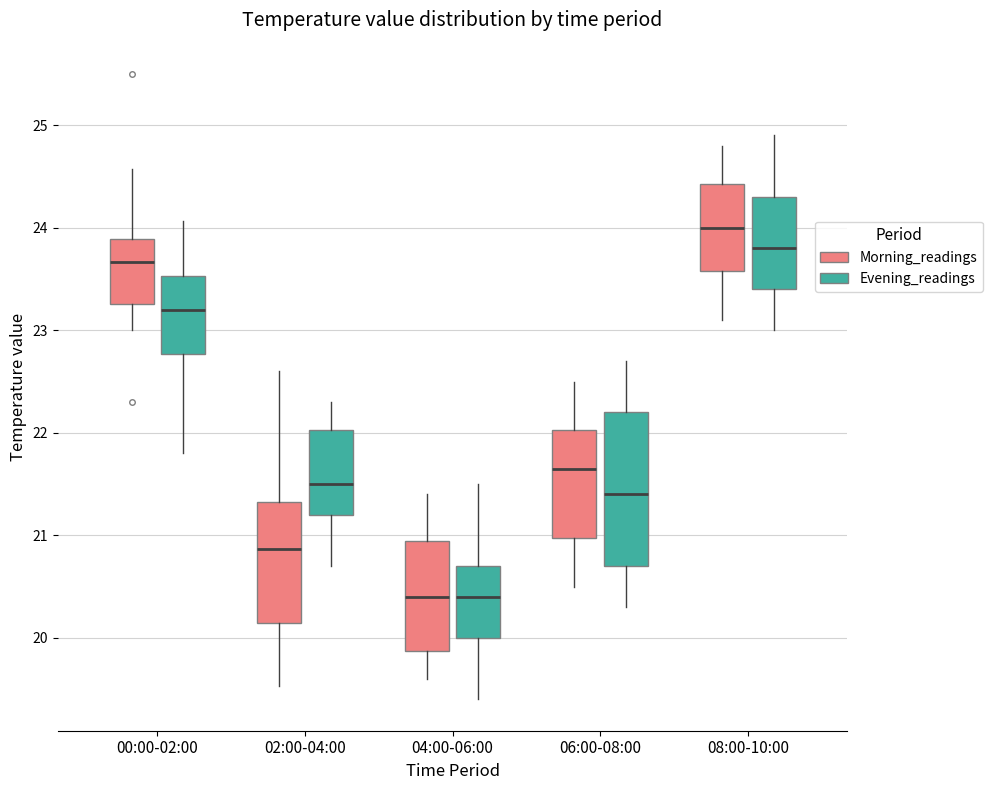

Where is the lower edge of the box for 04:00-06:00 (Morning_readings) on the y-axis? The values are not printed on the chart, so give them approximately, as read against the axis.

19.9